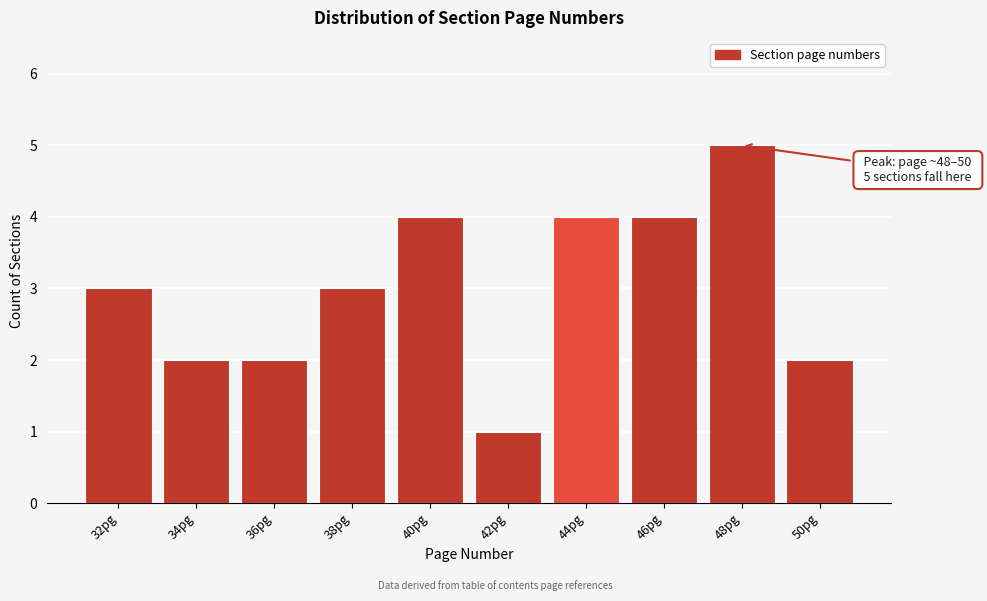

Reading left to right, extract all data points from this chart.

32pg=3	34pg=2	36pg=2	38pg=3	40pg=4	42pg=1	44pg=4	46pg=4	48pg=5	50pg=2